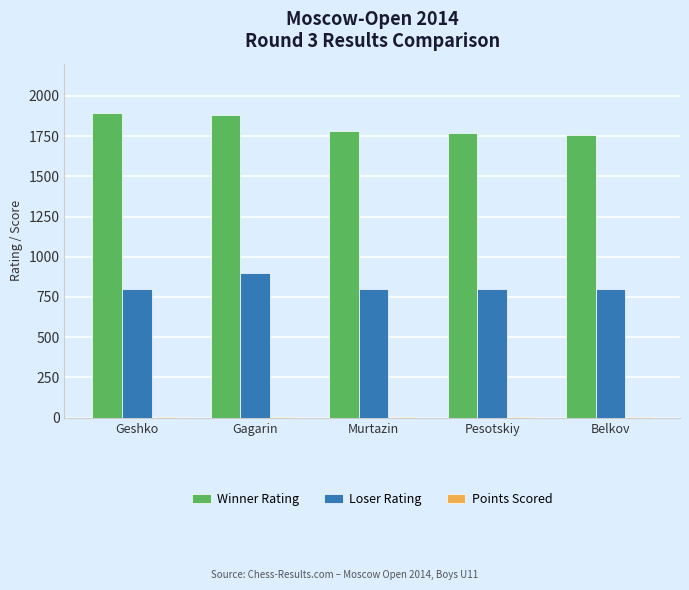

Does the chart contain stacked bars?

No